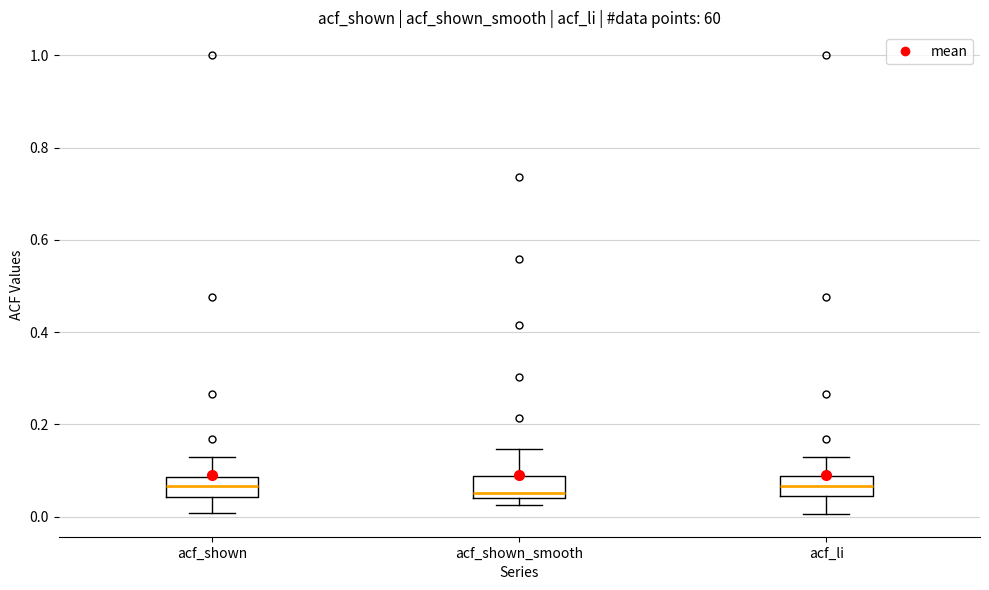

Reading left to right, read every box against the y-axis: the position of its median line, the range the box covers, and the ends of its whiskers. The values are not printed on the chart, so give them approximately, as read against the axis.

acf_shown: median 0.06, box 0.04 to 0.08, whiskers 0.00 to 0.12
acf_shown_smooth: median 0.06, box 0.04 to 0.08, whiskers 0.02 to 0.14
acf_li: median 0.06, box 0.04 to 0.08, whiskers 0.00 to 0.12